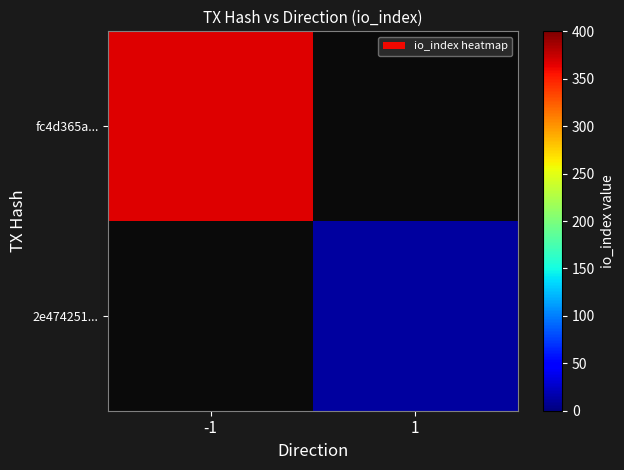

List the series in order of their peak value, highest first.

fc4d365a..., 2e474251...